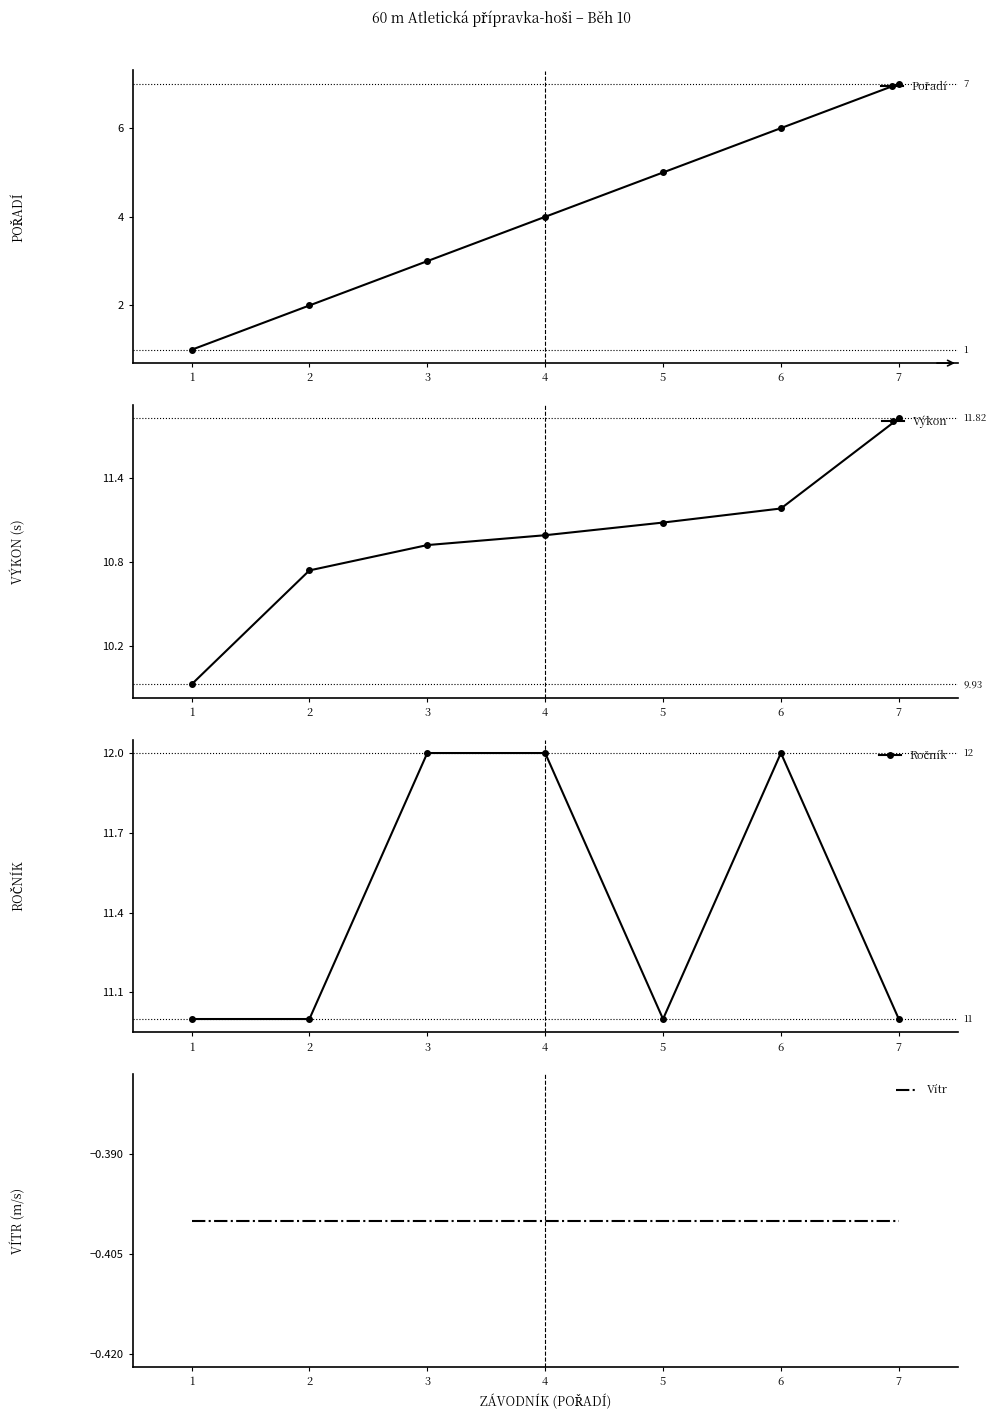

Reading left to right, extract all data points from this chart.

Pořadí: 1=1.0	2=2.0	3=3.0	4=4.0	5=5.0	6=6.0	7=7.0
Výkon: 1=9.9	2=10.7	3=10.9	4=11.0	5=11.1	6=11.2	7=11.8
Ročník: 1=11.0	2=11.0	3=12.0	4=12.0	5=11.0	6=12.0	7=11.0
Vítr: 1=-0.4	2=-0.4	3=-0.4	4=-0.4	5=-0.4	6=-0.4	7=-0.4